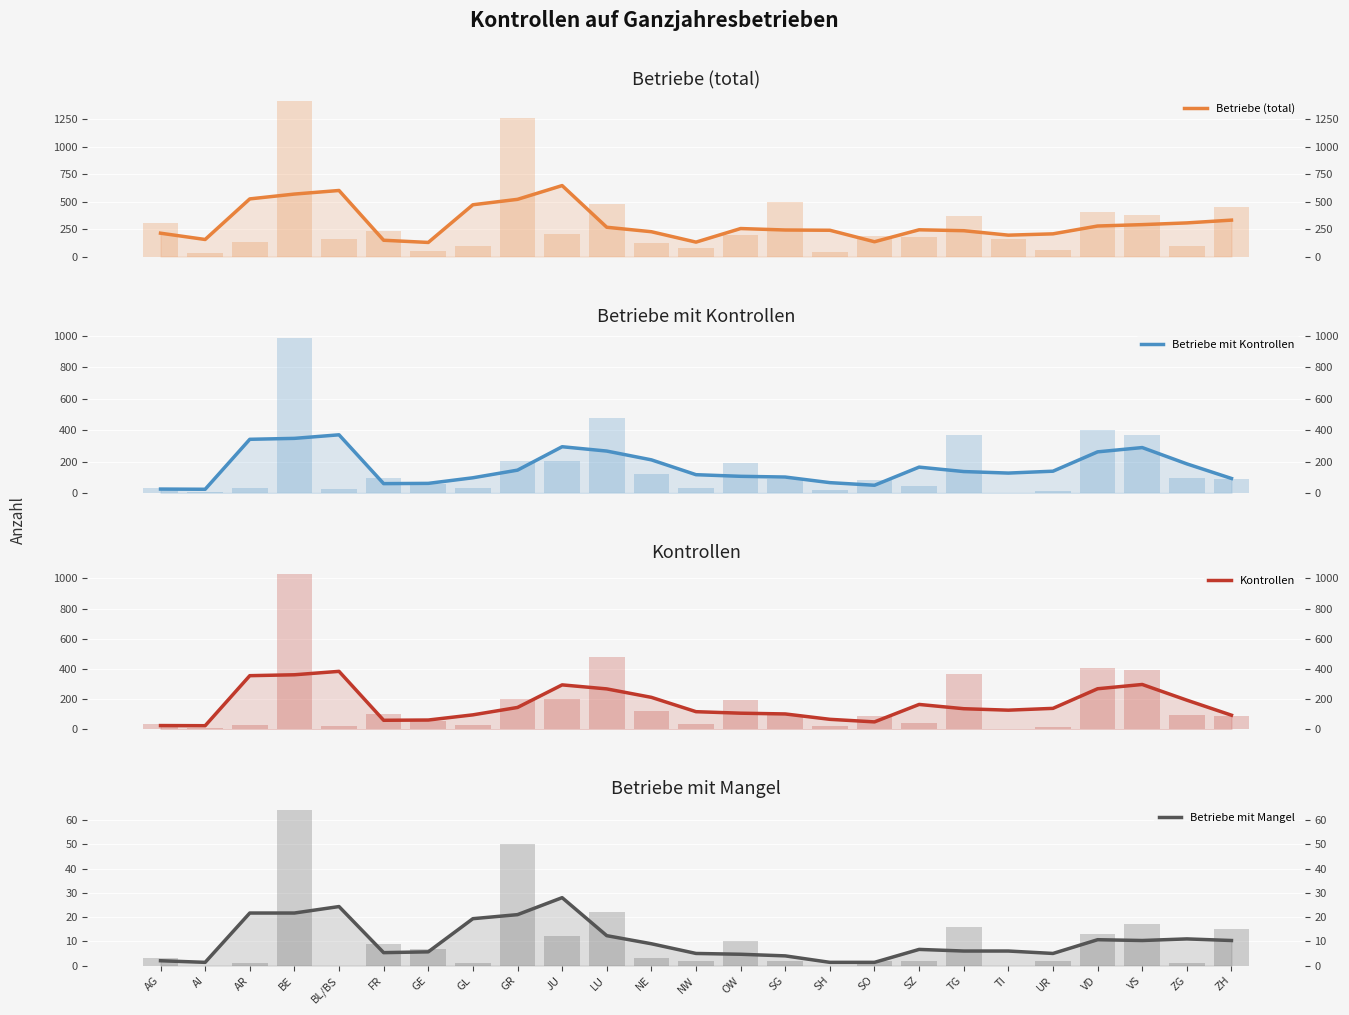

Where is Betriebe mit Kontrollen nearest to the value 196?

ZG